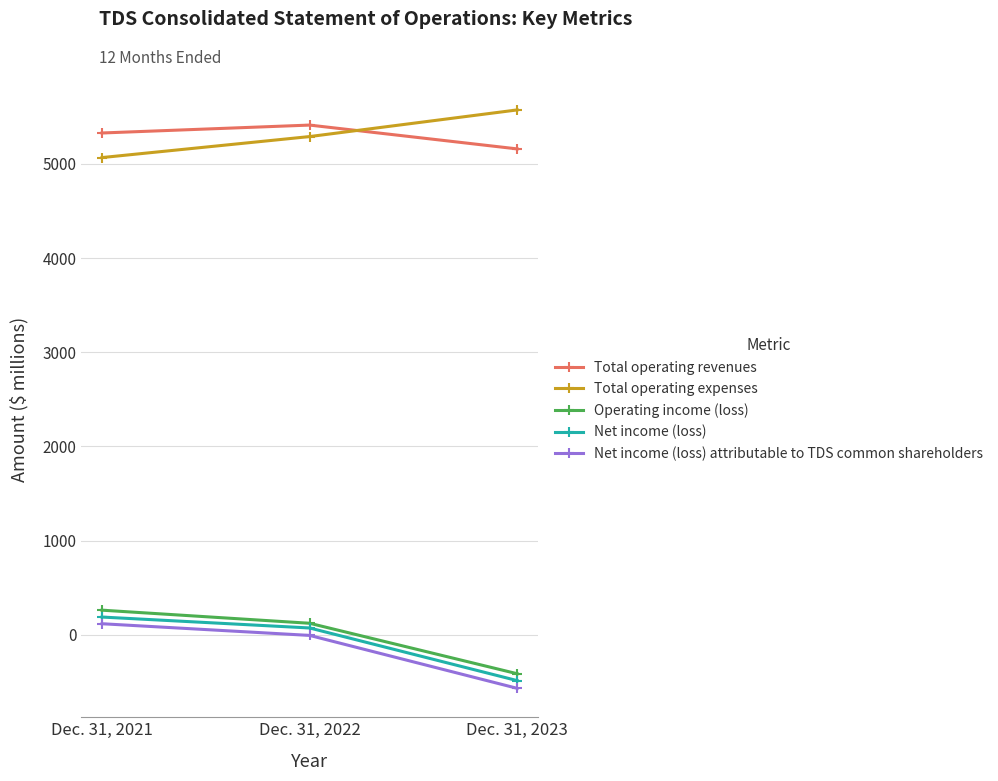

True or false: Total operating expenses has a value of 5574 at Dec. 31, 2023.

True